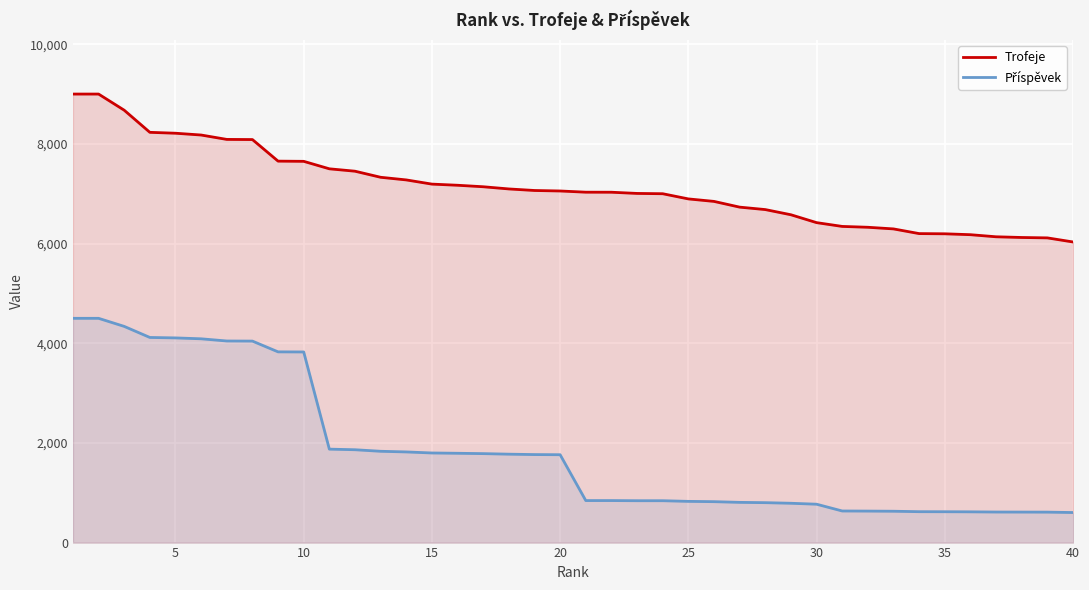

True or false: Trofeje has more than 2 interior local peaks.

False